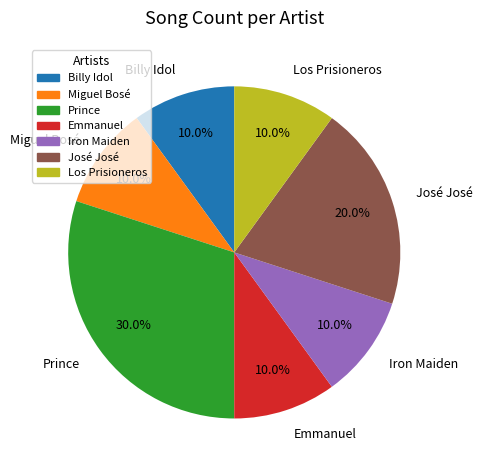

How many slices are in this pie chart?

7